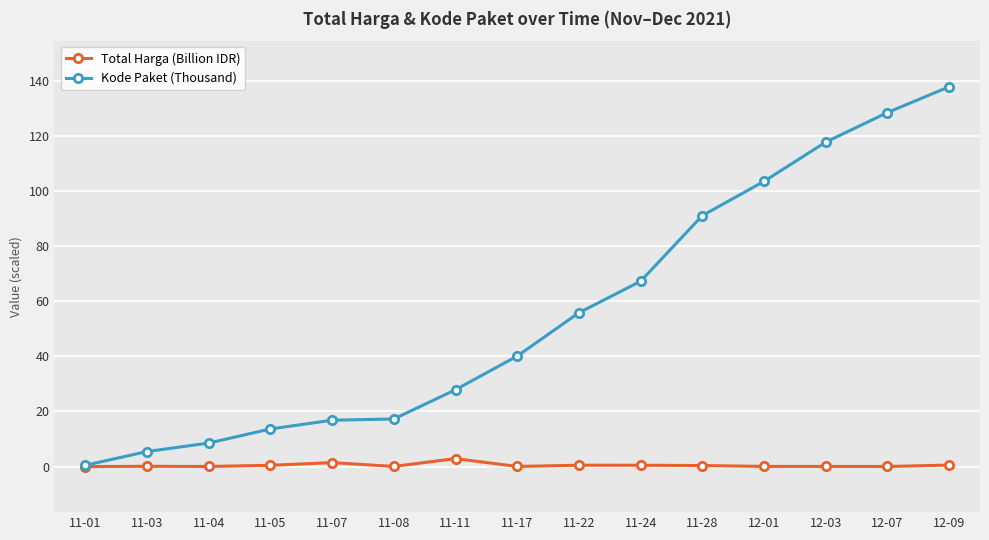

Which series has the largest total across all categories?

Kode Paket (Thousand)